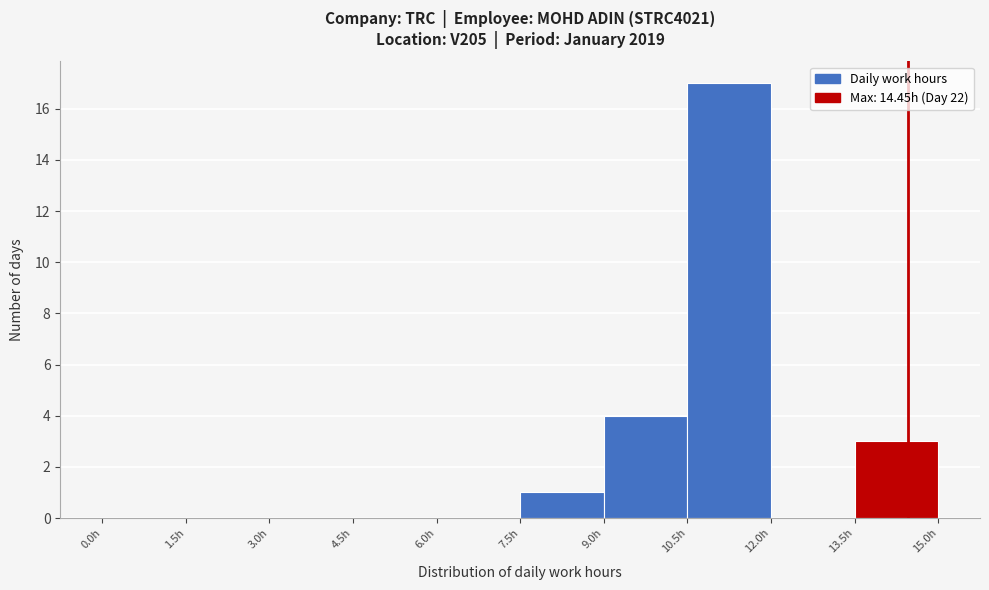

Reading left to right, transcribe this chart: for each bar, give the range it covers on the x-axis and its height. Neither the bar edges nor the heights are printed on the chart, so give them approximately, as read against the axes.

0.0 to 1.5: 0
1.5 to 3.0: 0
3.0 to 4.5: 0
4.5 to 6.0: 0
6.0 to 7.5: 0
7.5 to 9.0: 1
9.0 to 10.5: 4
10.5 to 12.0: 17
12.0 to 13.5: 0
13.5 to 15.0: 3